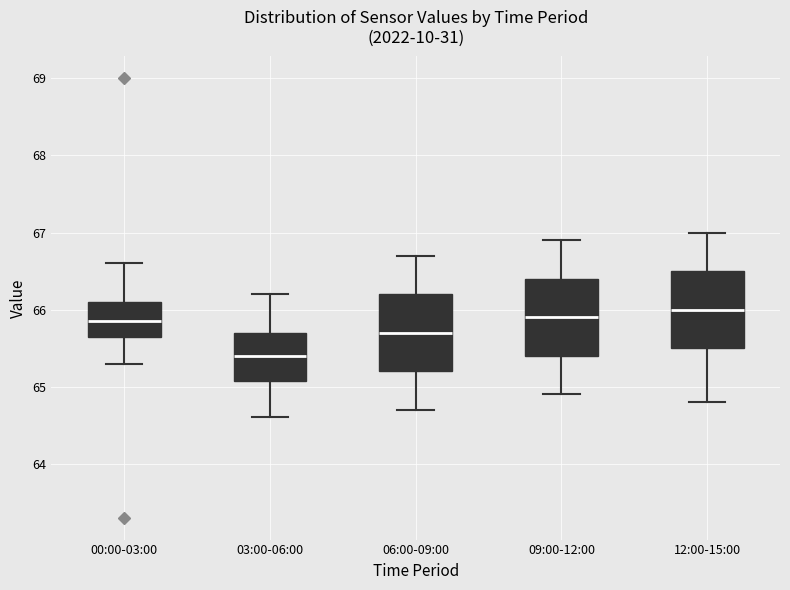

Which box has the lowest median line?

03:00-06:00